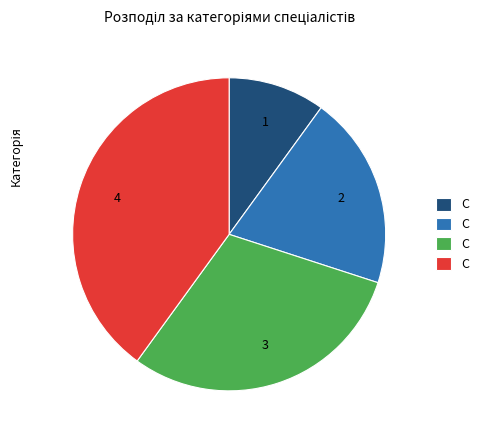

Is there any slice that represents more than half of the pie?

No